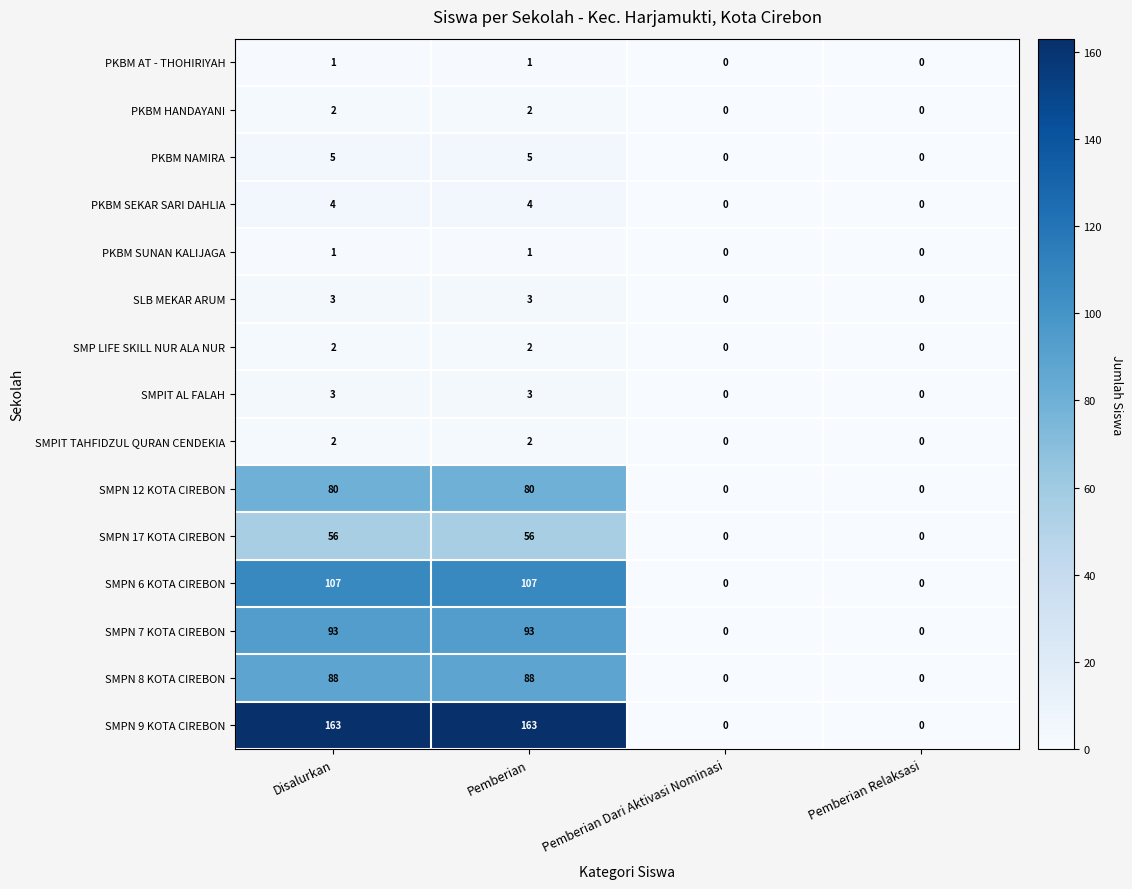

The value of PKBM SUNAN KALIJAGA at Pemberian Dari Aktivasi Nominasi is 0. True or false?

True